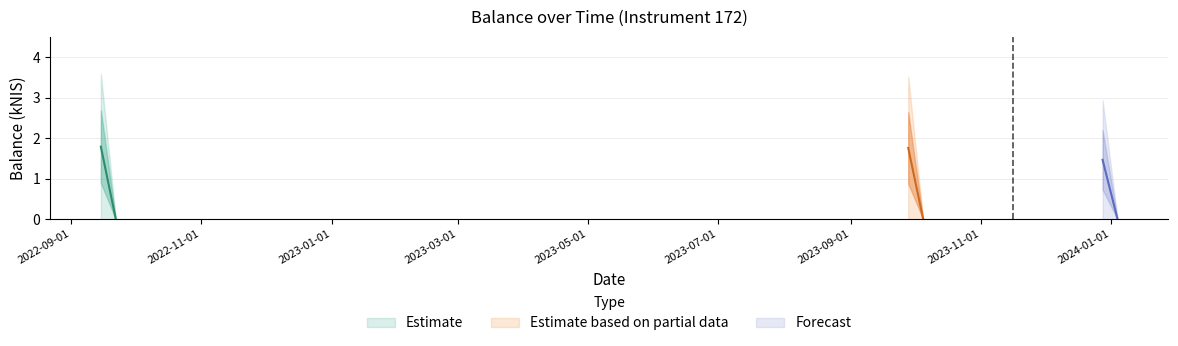

What is the label of the 4th point from the left?

2023-10-05